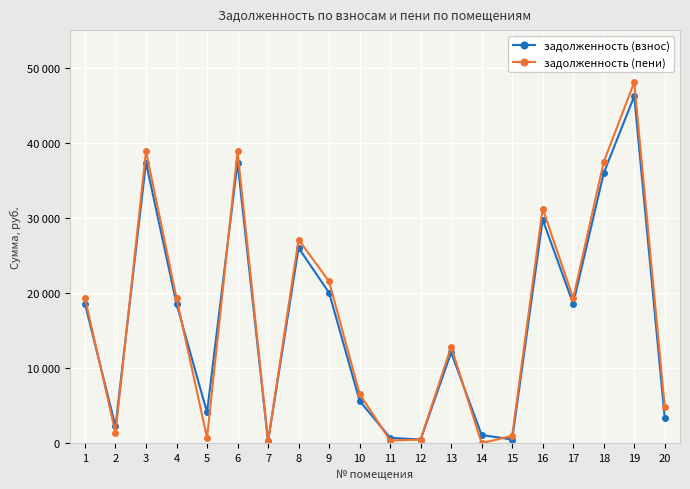

How many interior local peaks does the задолженность (взнос) series have?

6